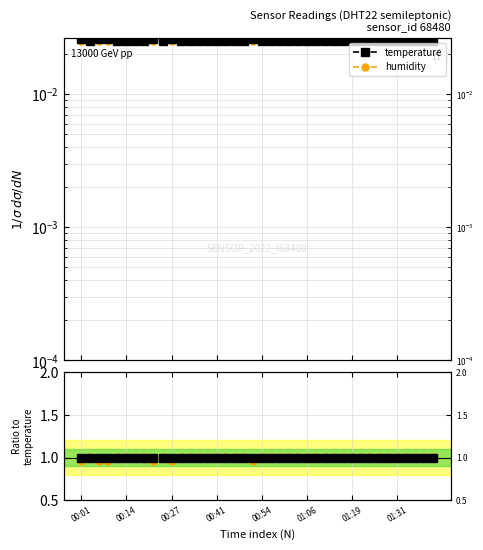

What is the total value across all series at 01:06?

2.0